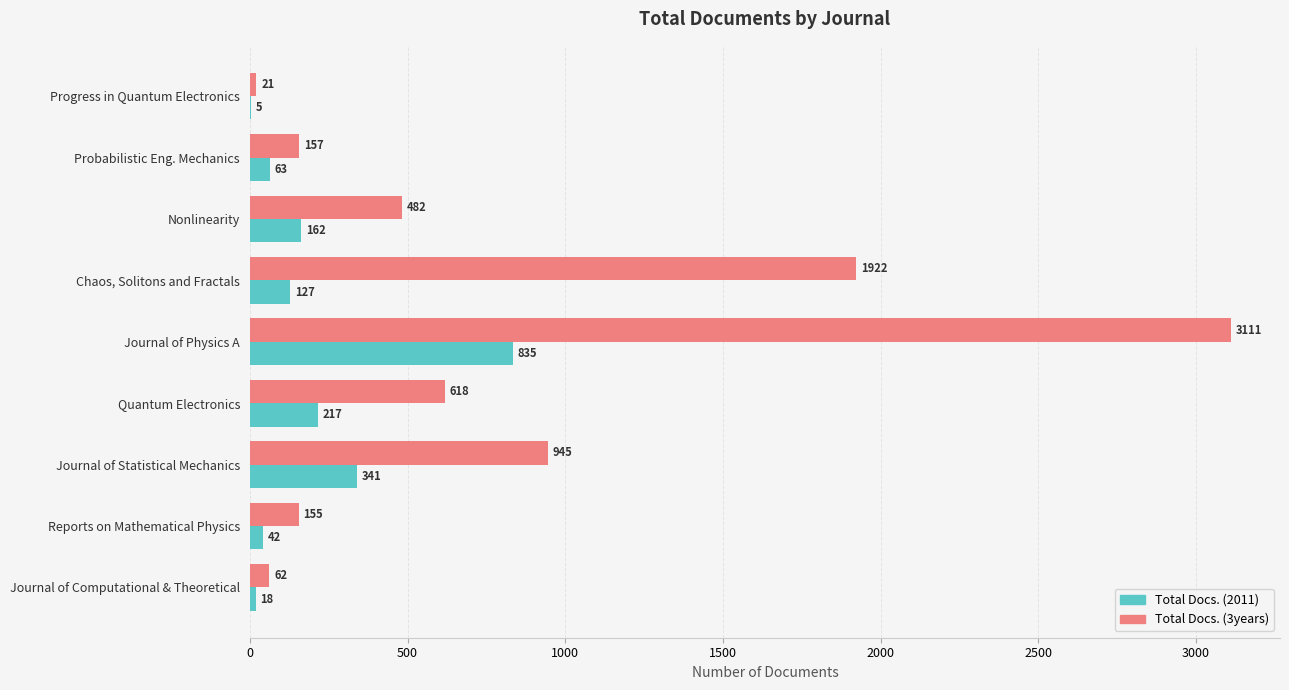

Which series has the largest range (max minus min)?

Total Docs. (3years)